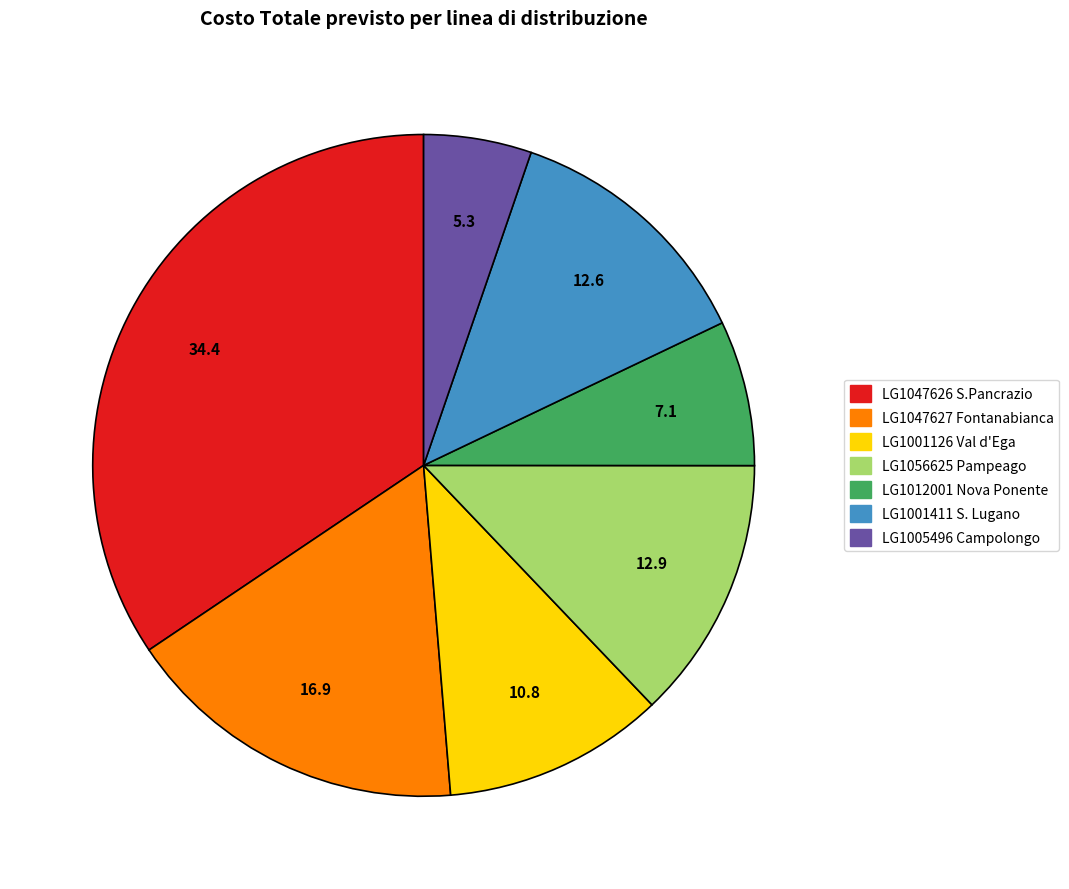

Is there a majority slice in this chart?

No